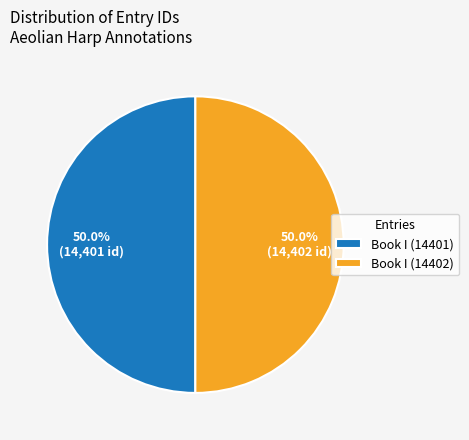

What is the ratio of the value at Book I (14402) to the value at Book I (14401)?

1.0